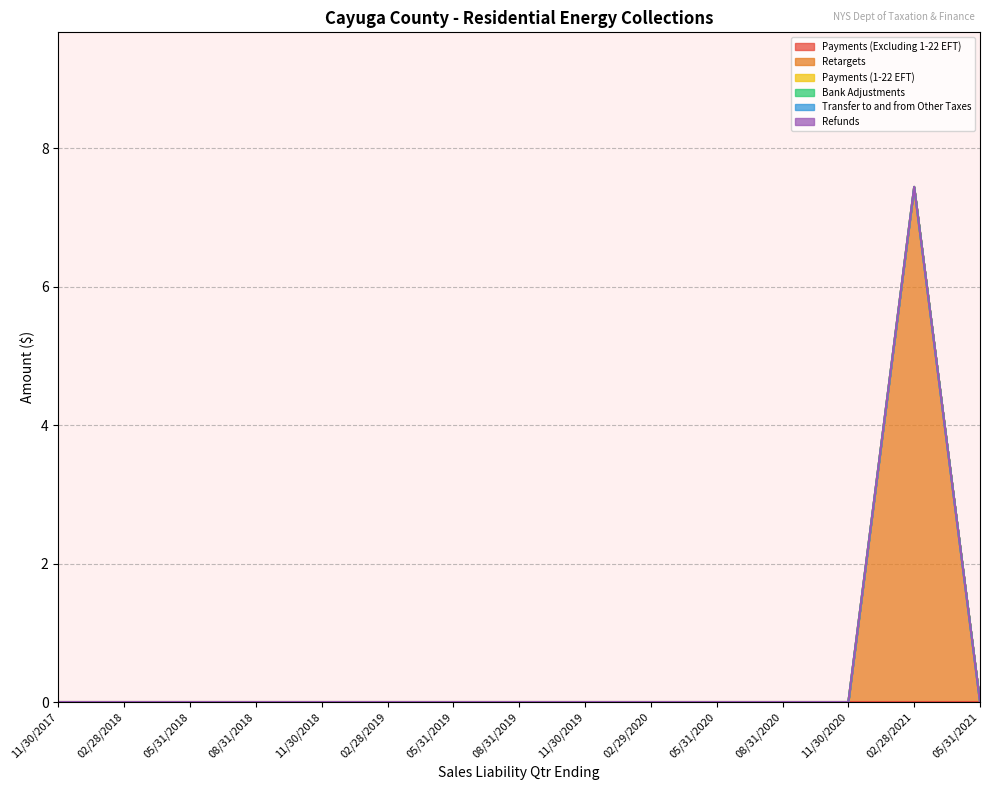

What position from the right is 05/31/2019?

9